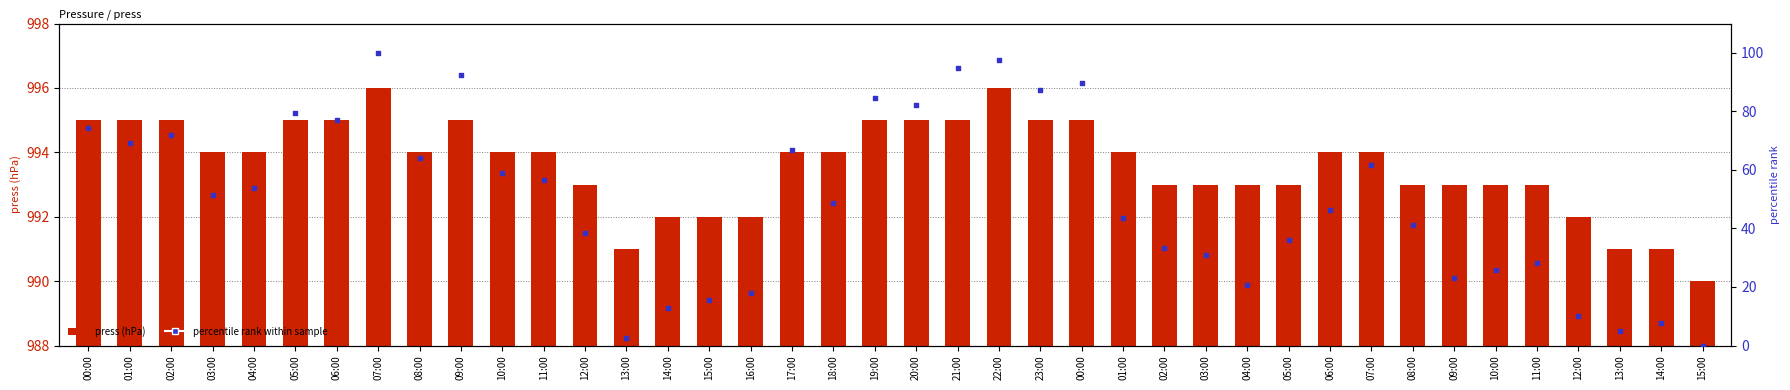

What are all the series names shown in the legend?

press (hPa), percentile rank within sample